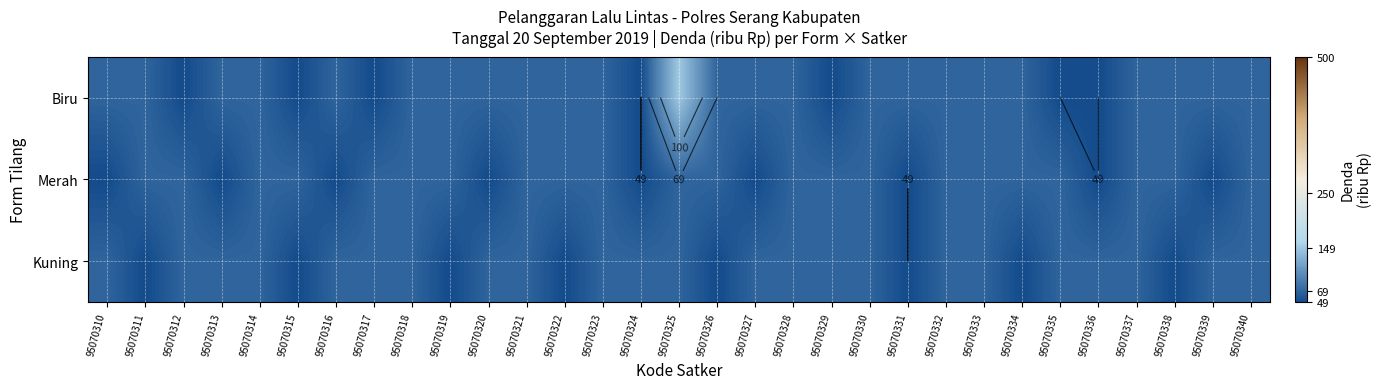

Is it true that Merah equals 95 at 95070318?

False